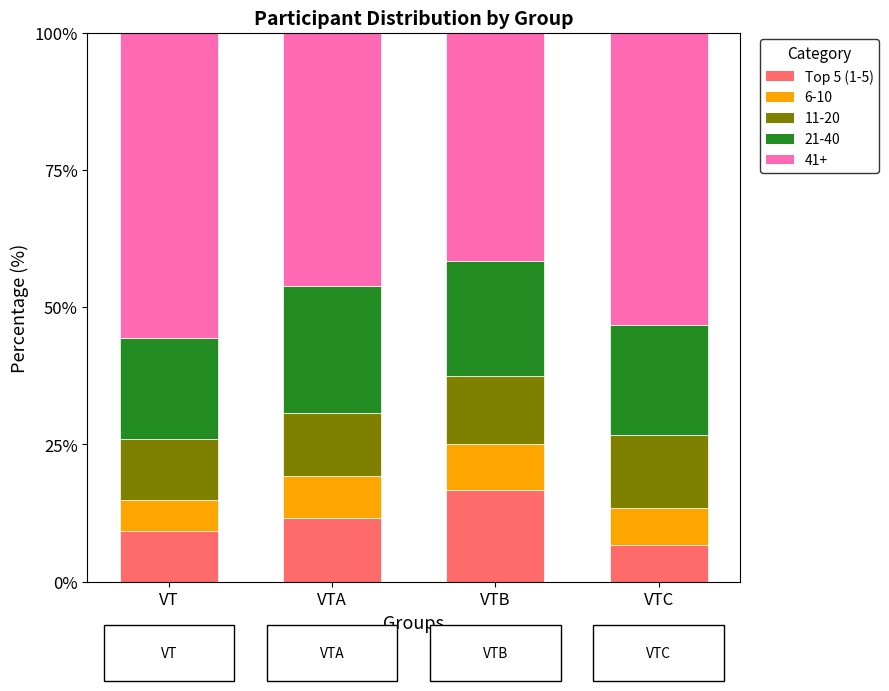

Are the bars grouped side by side (vs. stacked)?

No